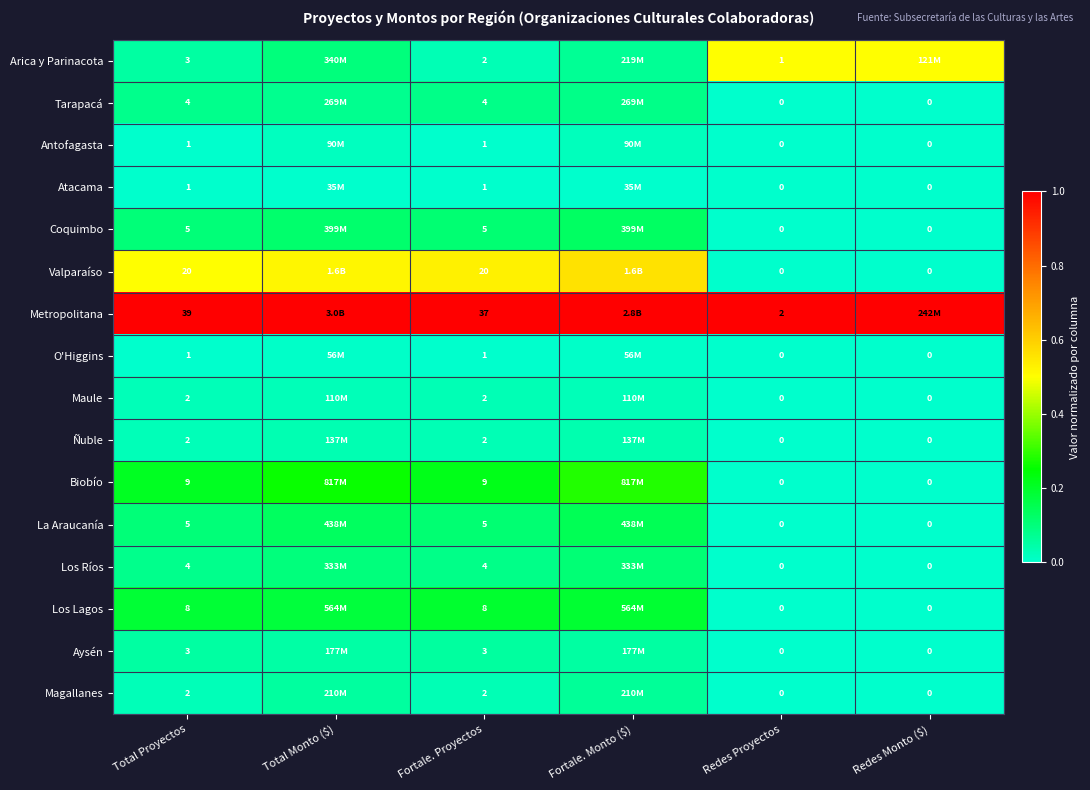

Which series changed the most between Total Proyectos and Fortale. Proyectos?

Metropolitana